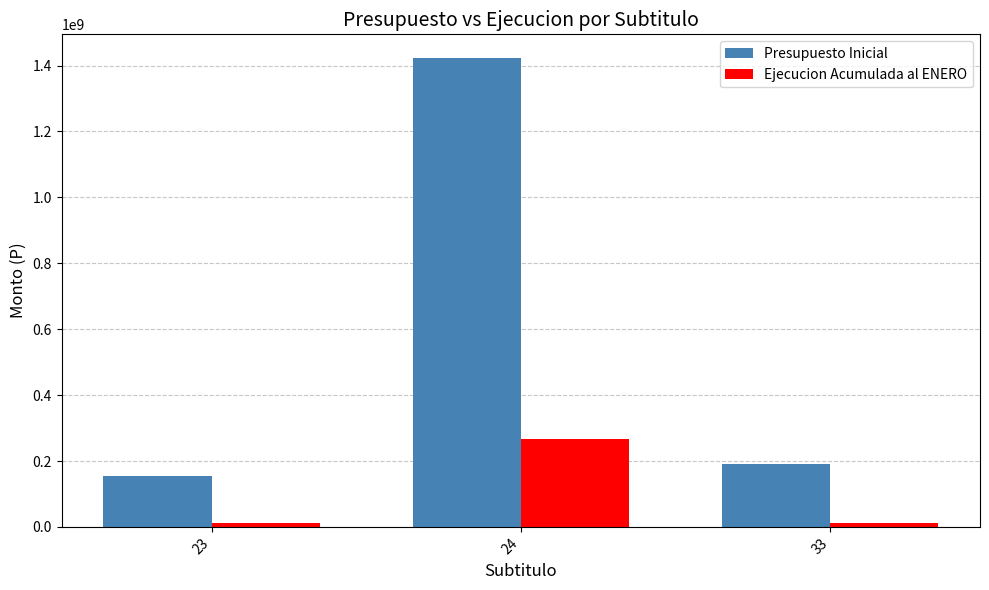

Rank the series by their average value, from highest to lowest.

Presupuesto Inicial, Ejecucion Acumulada al ENERO